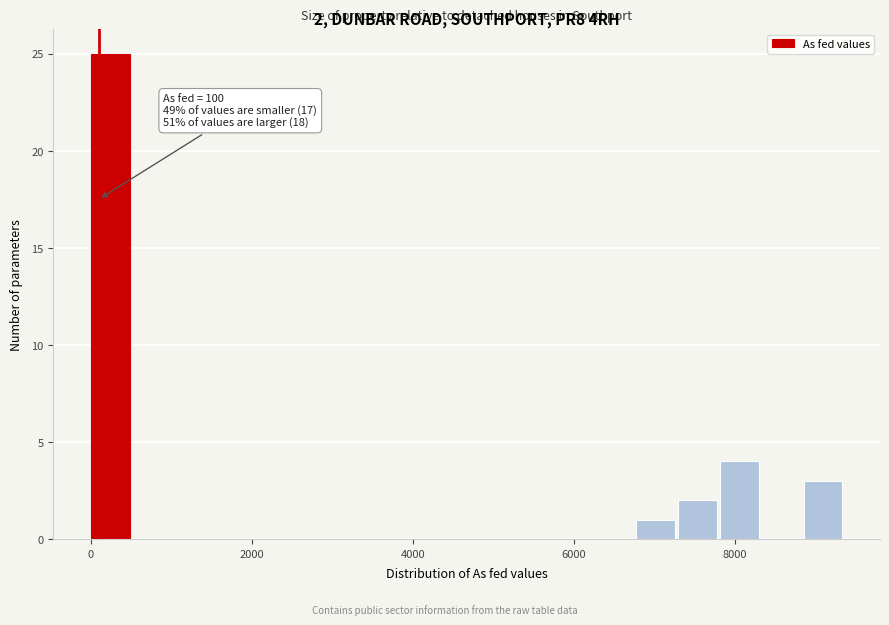

Read against the x-axis, roughly where is the centre of the tallest bar?

200